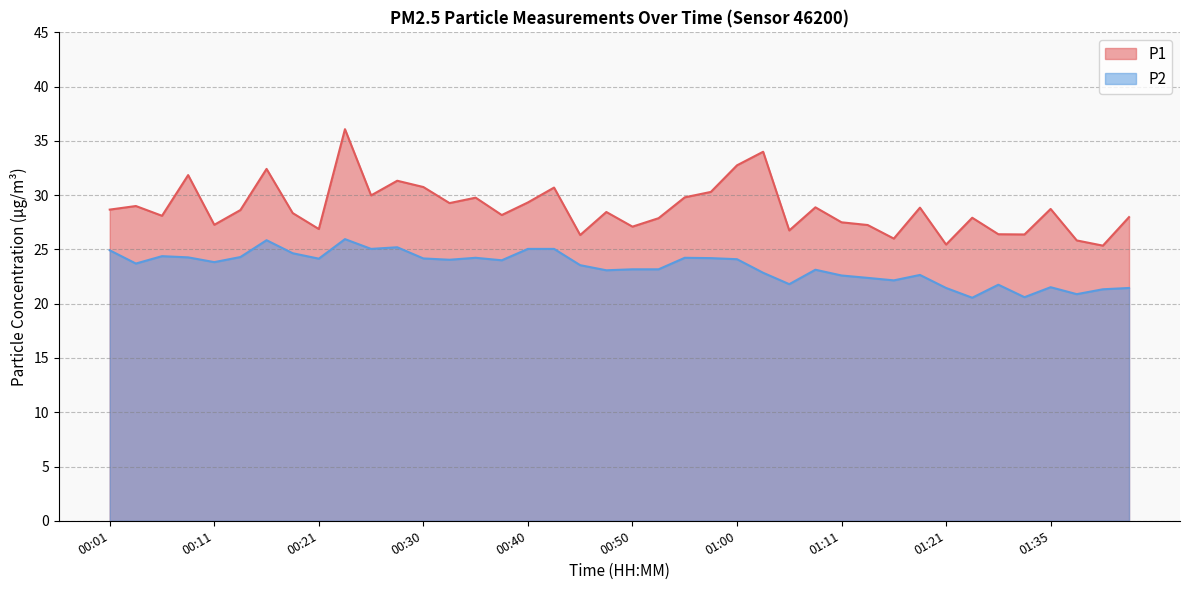

How many interior local valleys does the P1 series have?

13